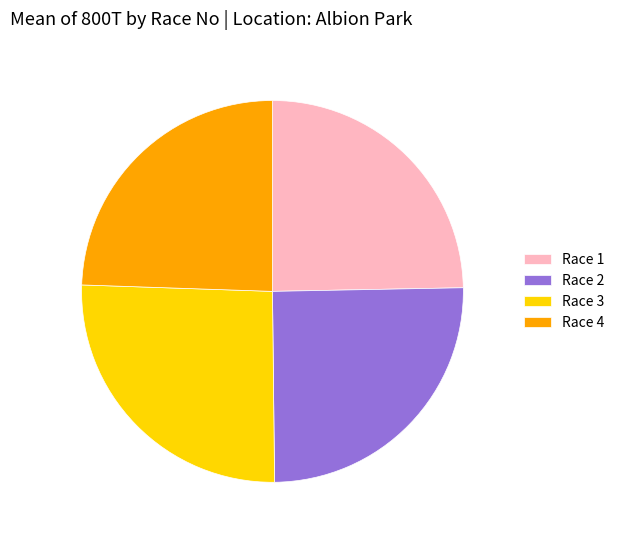

True or false: Race 4 accounts for 24% of the total.

True